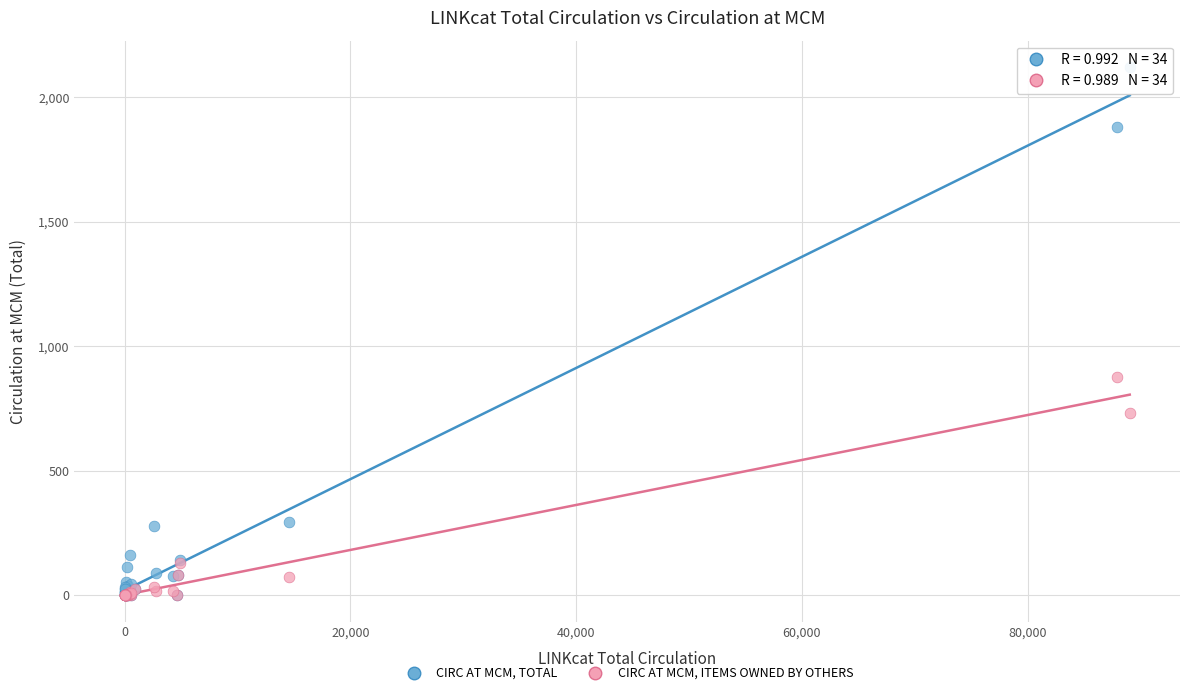

Across all series, what Y value is closest to 1060?

877